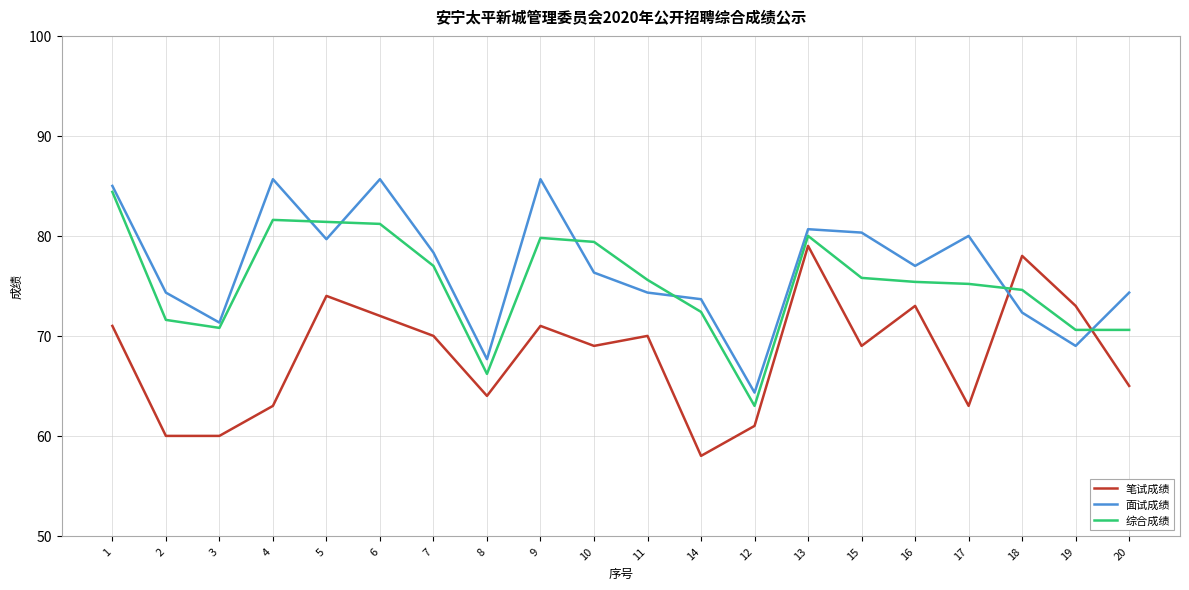

What is the sum of the 综合成绩 values at 11 and 17?

150.8